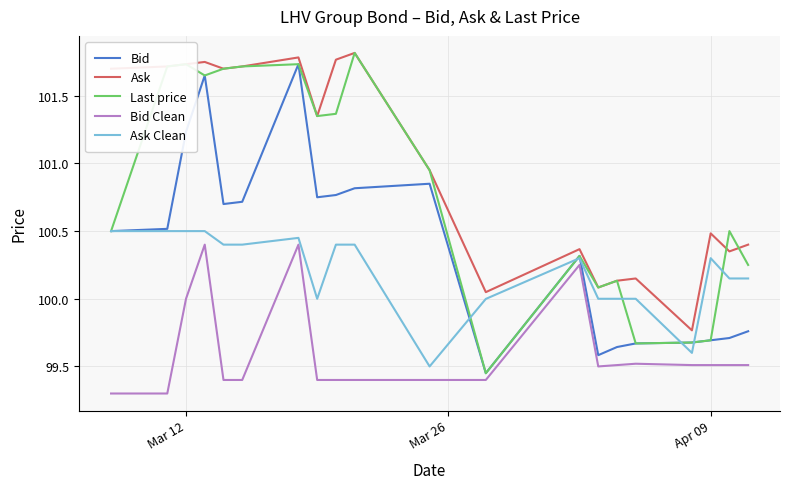

What is the minimum value for Bid Clean?

99.3